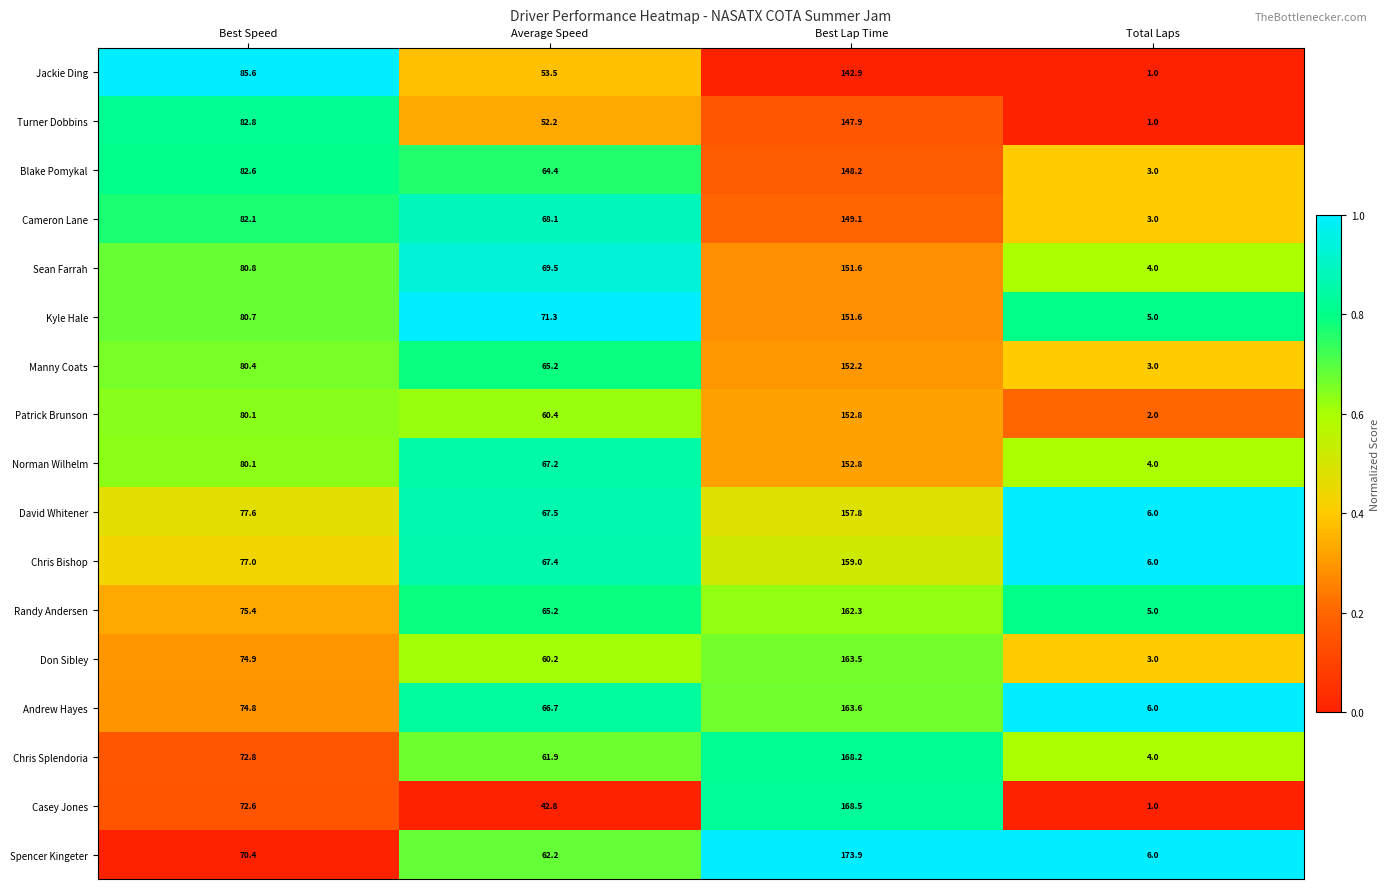

The value of Manny Coats at Best Speed is 80.4. True or false?

True